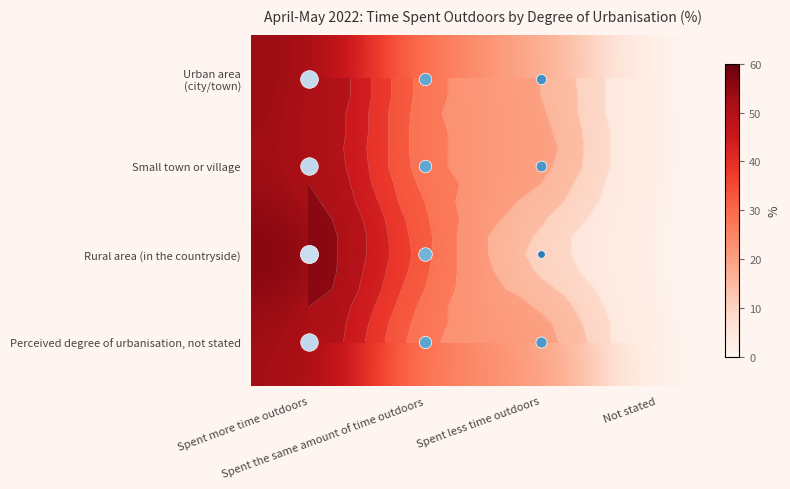

How many data points in Urban area (city/town) are less than 27?

2